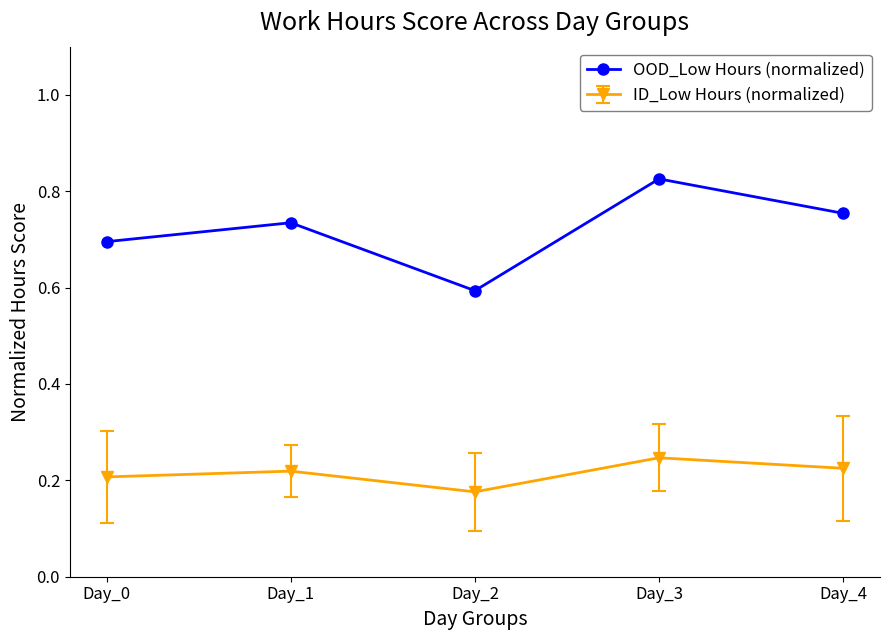

Between Day_1 and Day_3, which series saw the biggest shift?

OOD_Low Hours (normalized)